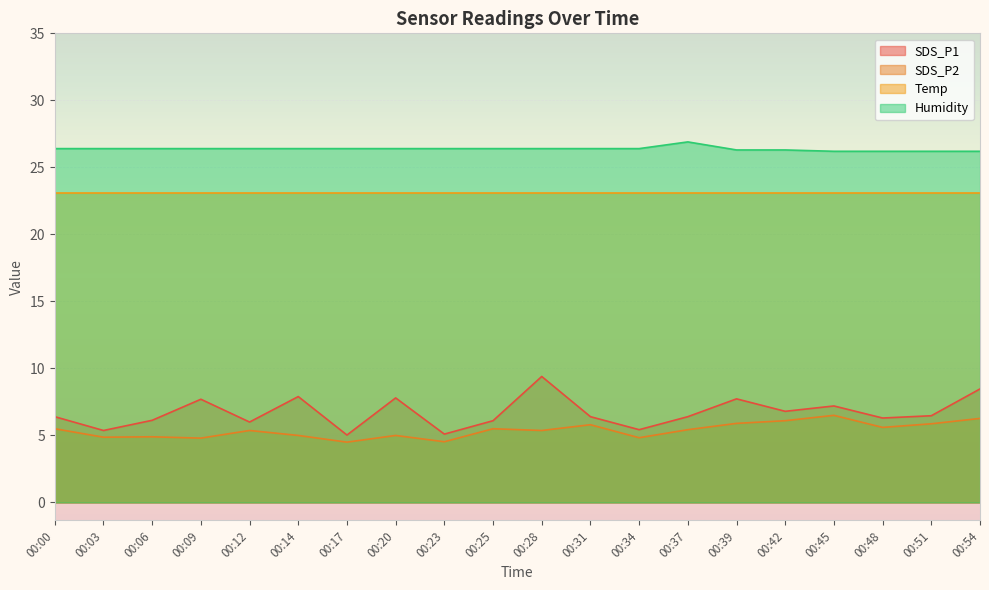

What is the value of the Humidity point at the 11th from the left?

26.4